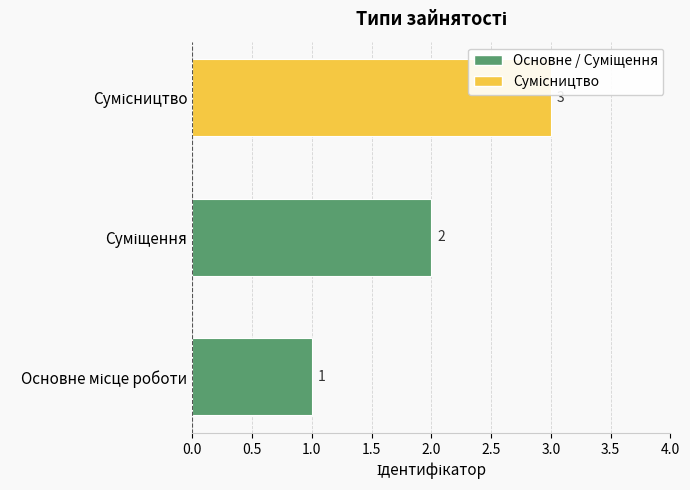

How many values are between 1 and 3?

3